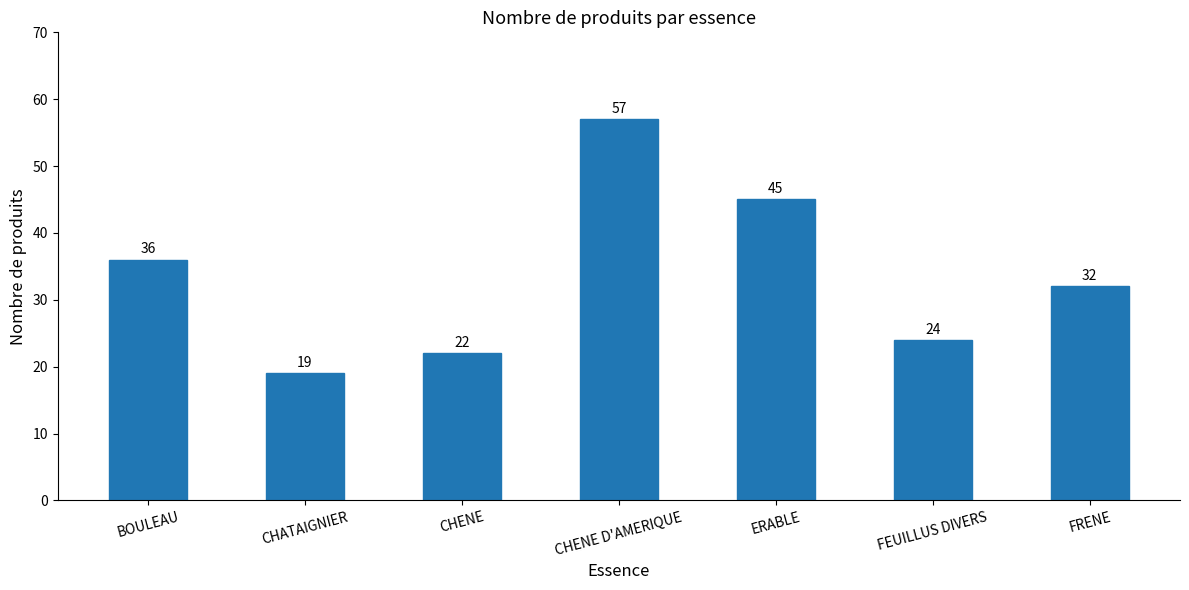

What position from the left is FRENE?

7